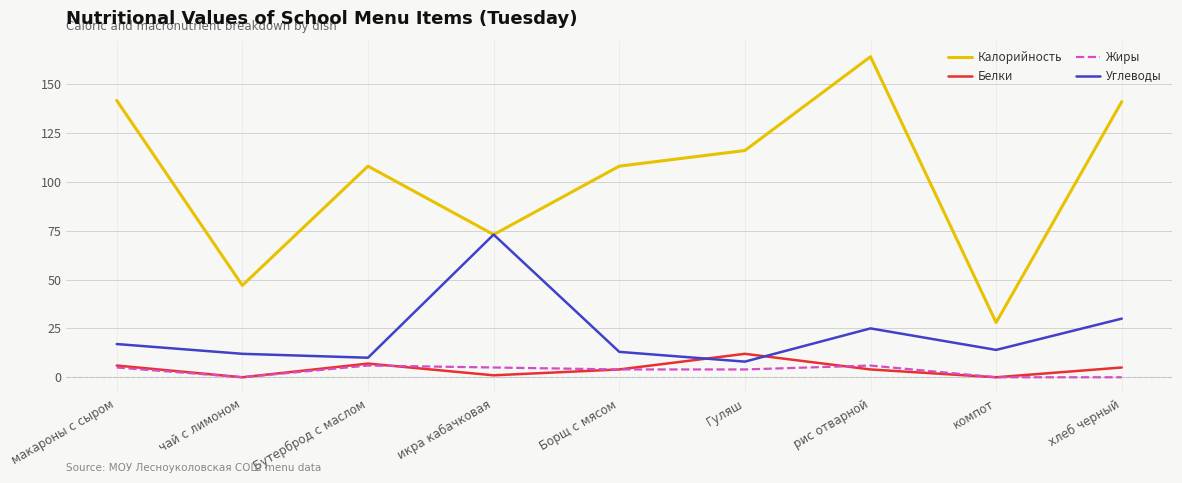

What are all the series names shown in the legend?

Калорийность, Белки, Жиры, Углеводы